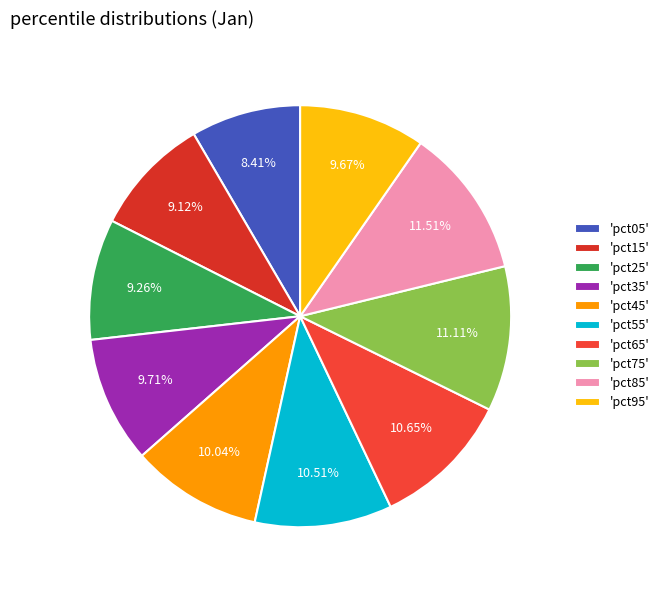

Count the number of slices in the pie.

10